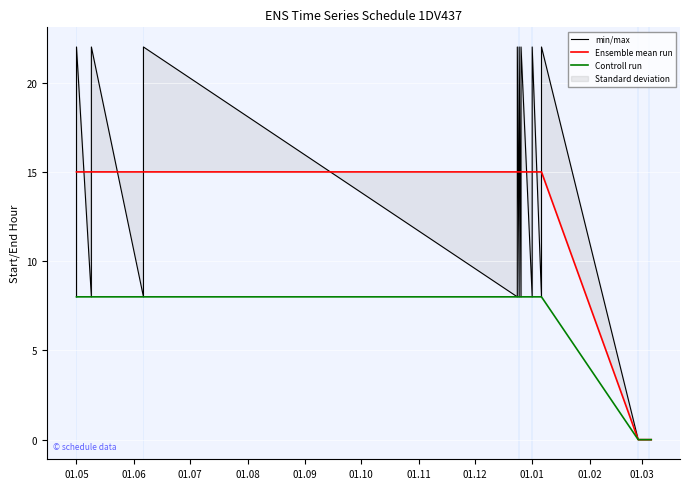

True or false: Controll run and Ensemble mean run cross at least once.

False